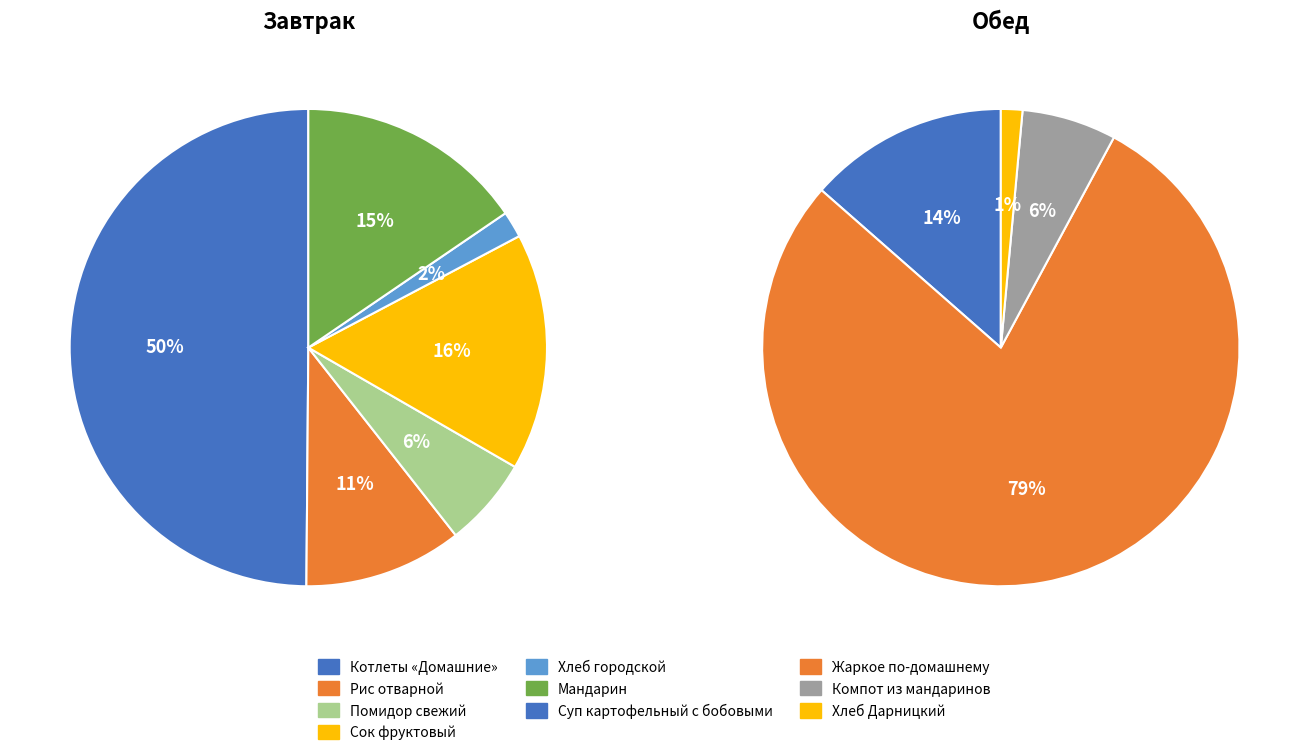

Is there any slice that represents more than half of the pie?

No